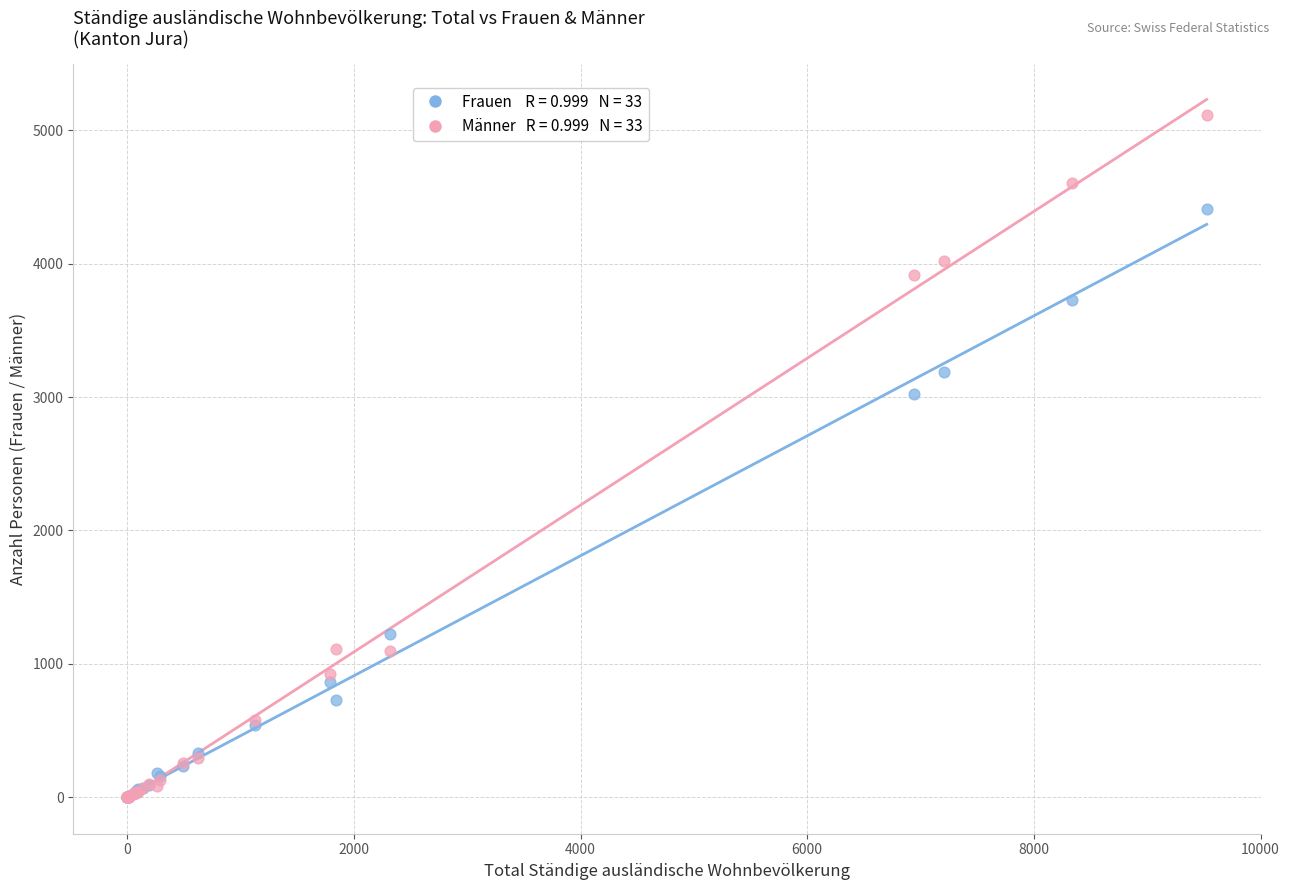

Across all series, what Y value is closest to 2557?

3026